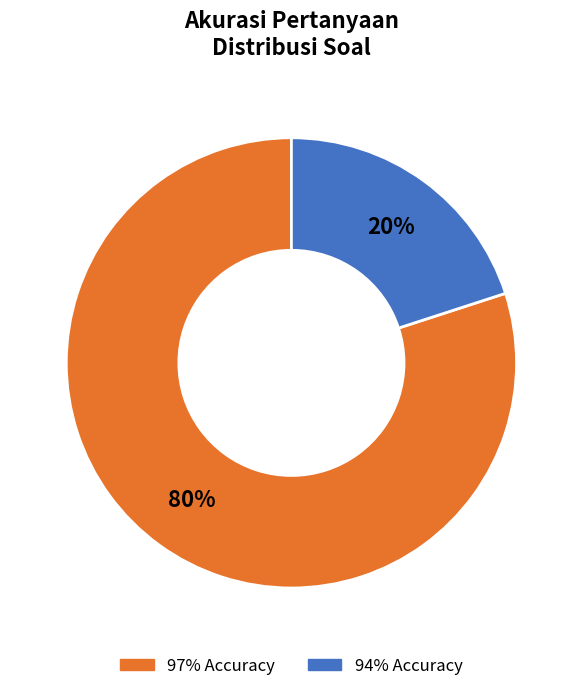

Rank the categories by value from highest to lowest.

97%, 94%